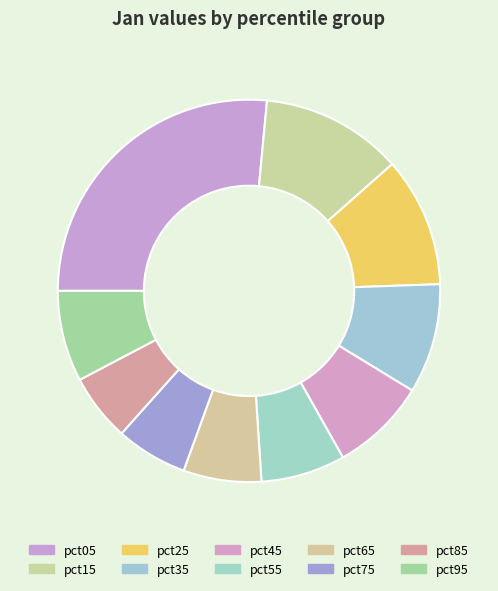

Approximately how many times larger is the value at pct95 compared to pct15?

0.6